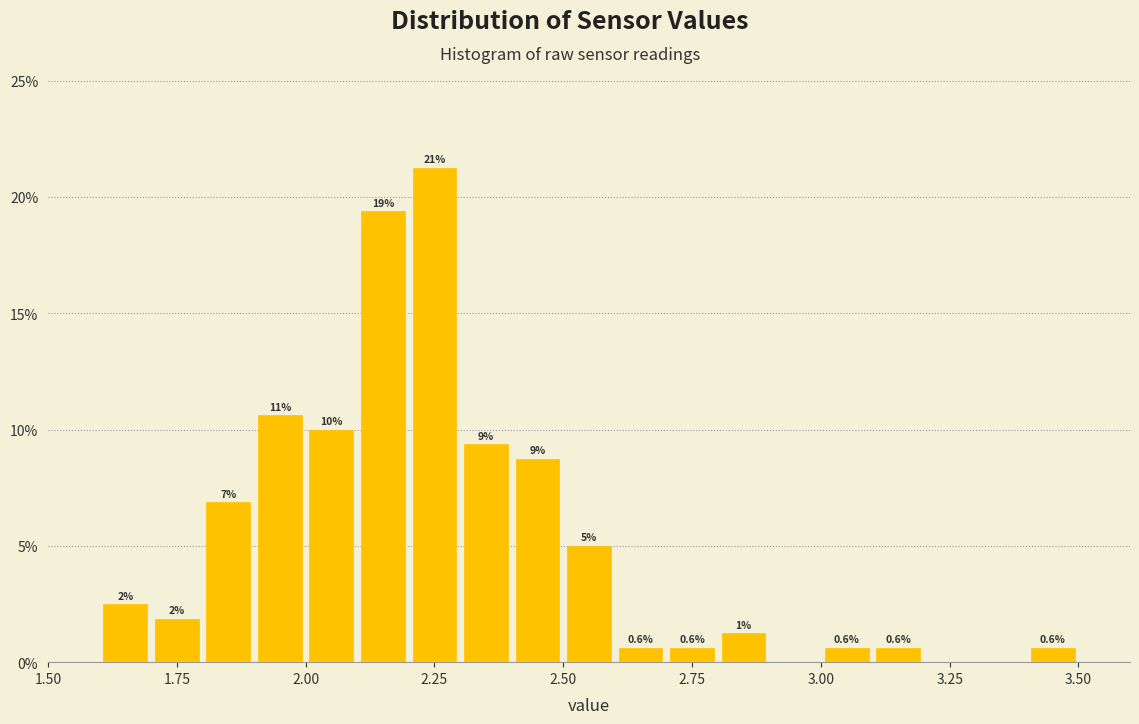

Read against the x-axis, roughly where is the centre of the tallest bar?

2.25